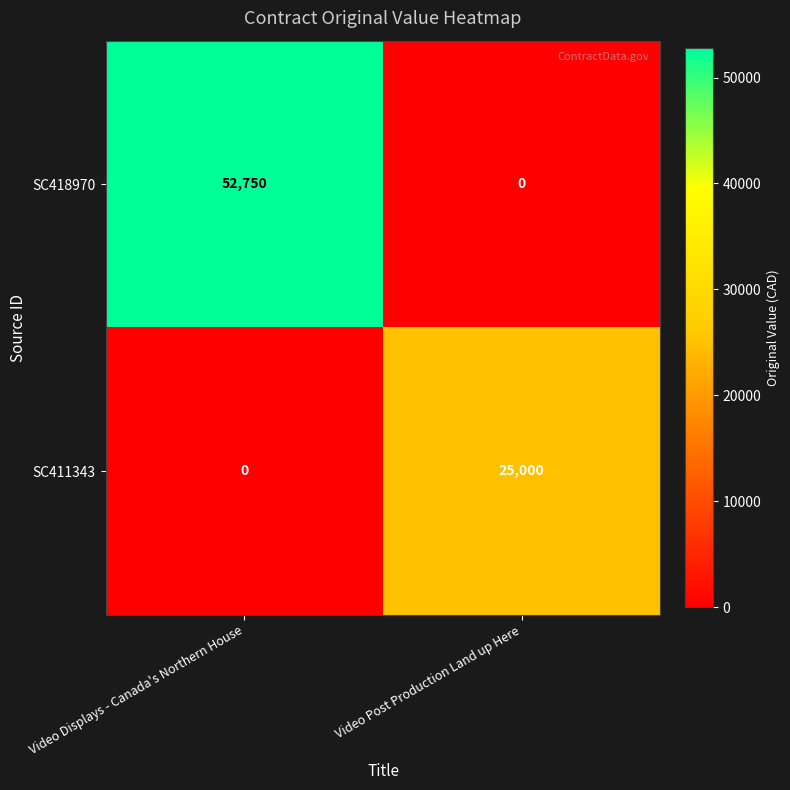

What is the total value across all series at Video Displays - Canada's Northern House?

52750